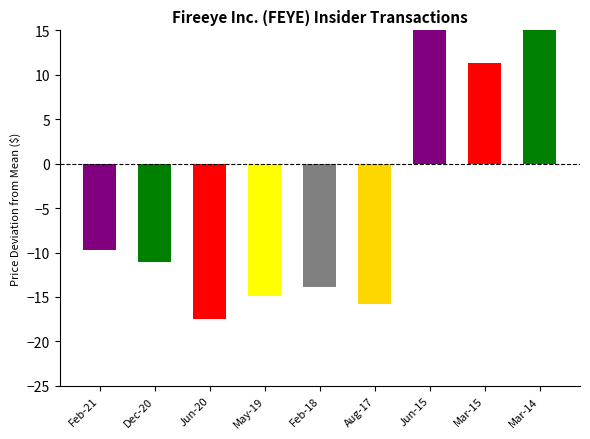

How many bars are there in total?

9